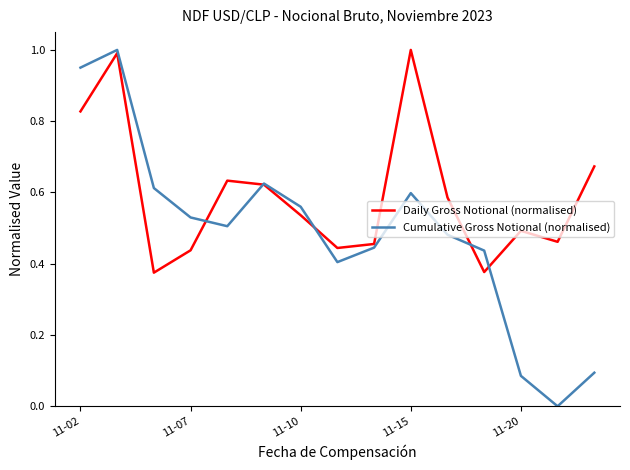

Which series has the largest range (max minus min)?

Cumulative Gross Notional (normalised)